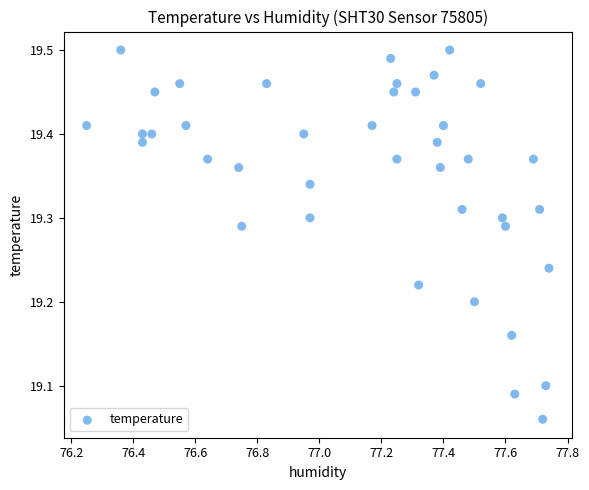

What is the range of Y values (max minus min)?

0.4